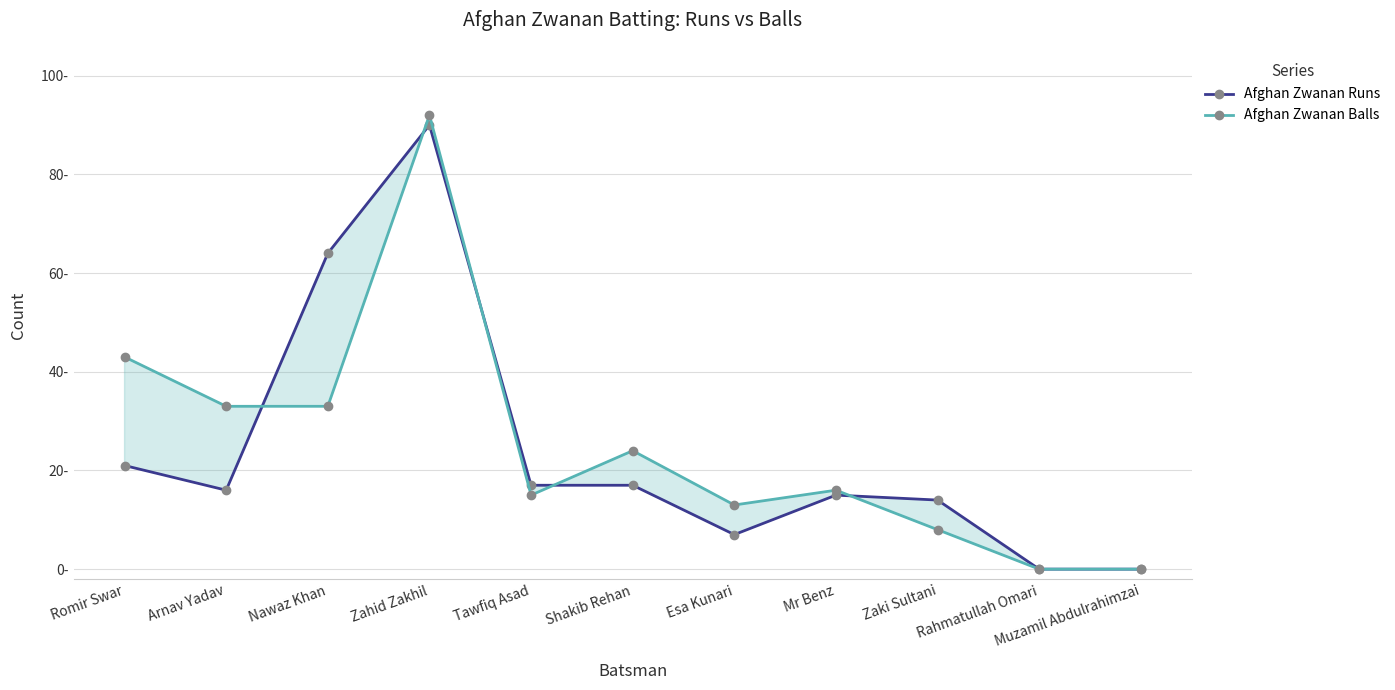

What are all the series names shown in the legend?

Afghan Zwanan Runs, Afghan Zwanan Balls